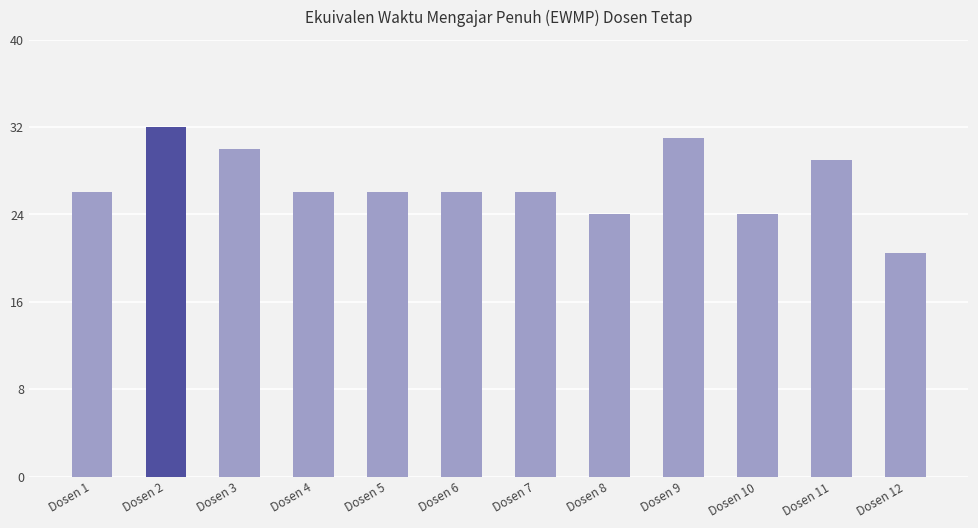

Reading left to right, transcribe all the data shown in this chart.

26.0	32.0	30.0	26.0	26.0	26.0	26.0	24.0	31.0	24.0	29.0	20.5